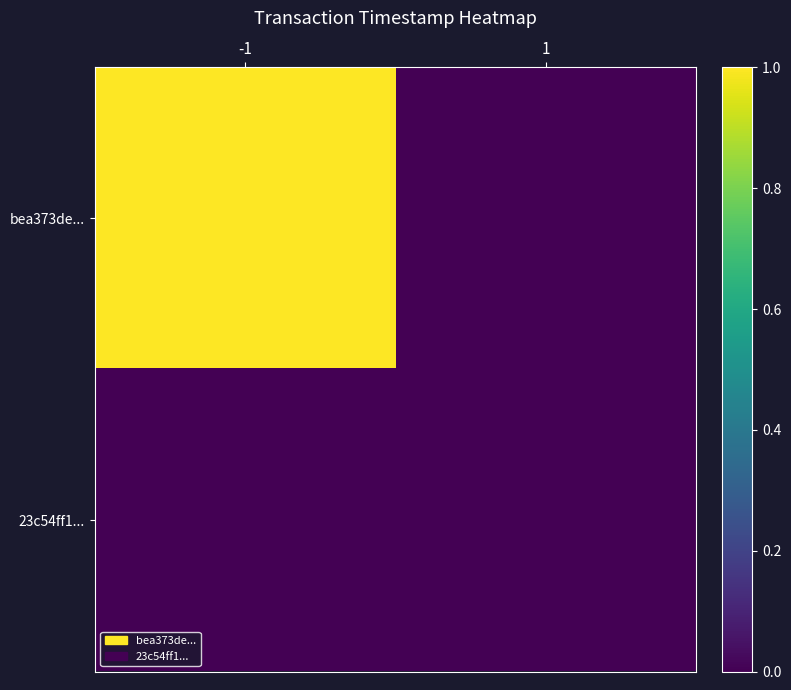

Count the number of data series in this chart.

2